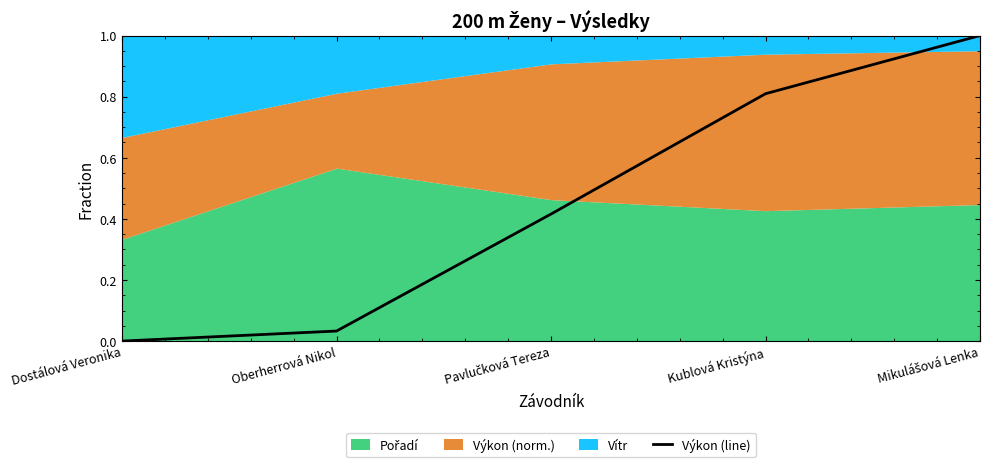

What is the change in value from Pavlučková Tereza to Kublová Kristýna?

+0.4